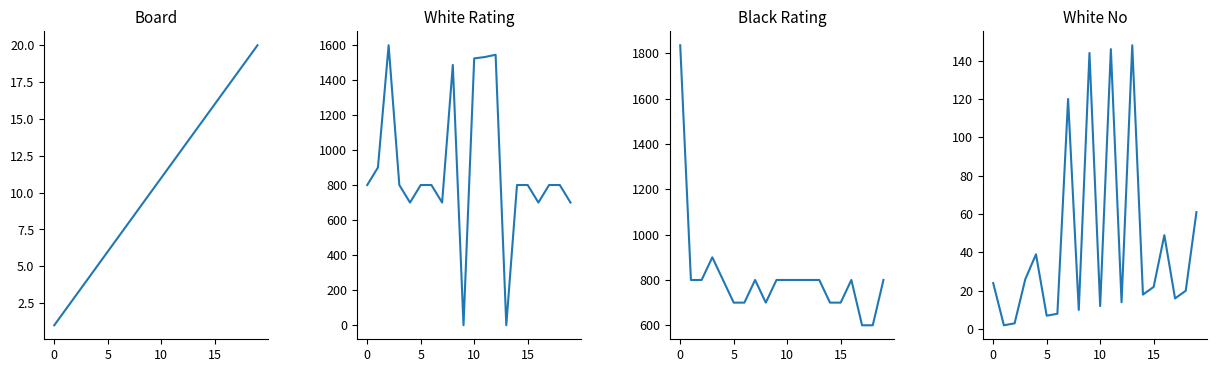

How many data points does each series have?

20